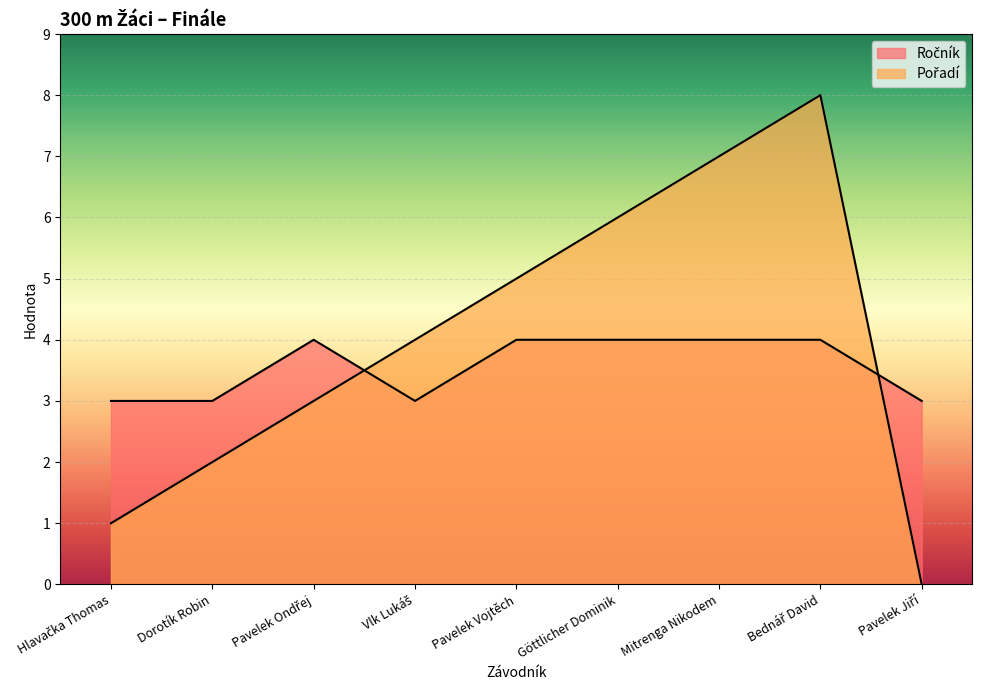

True or false: Pořadí and Ročník cross at least once.

True